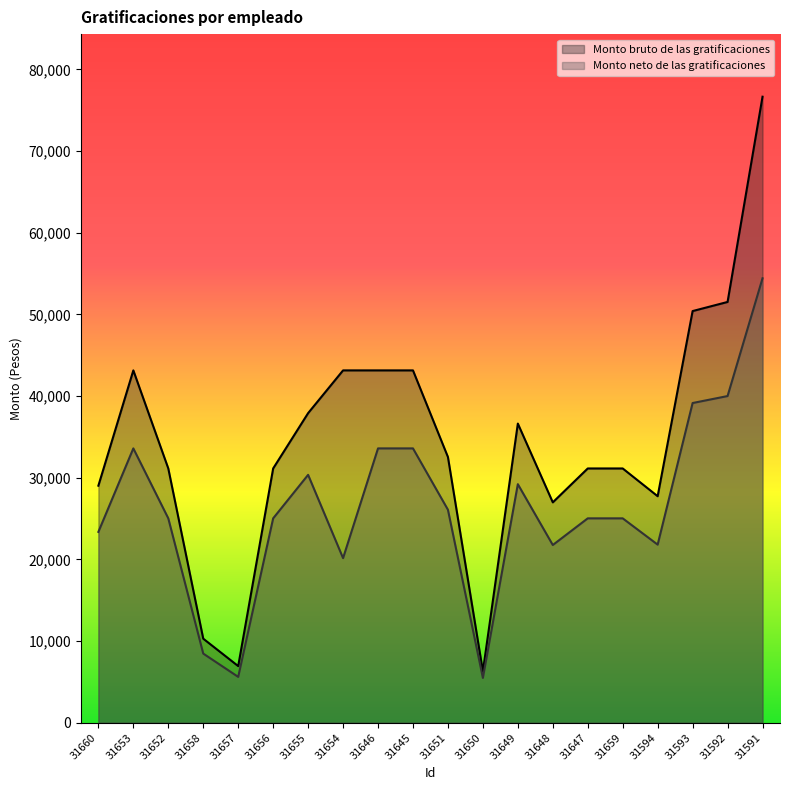

Rank the series by their maximum value, from highest to lowest.

Monto bruto de las gratificaciones, Monto neto de las gratificaciones